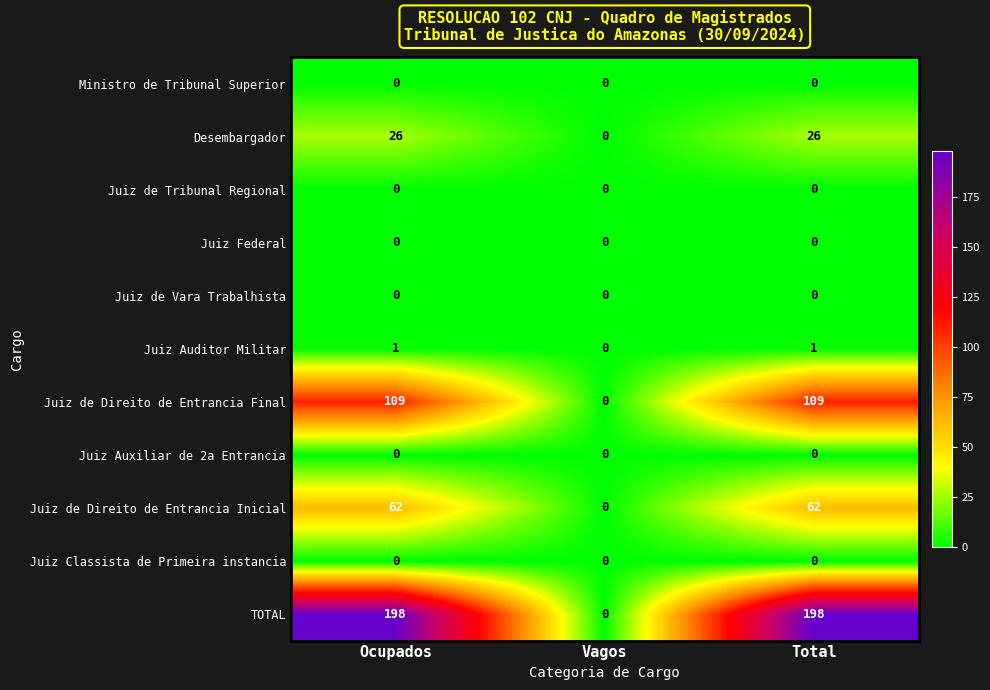

Which series has the largest total across all categories?

TOTAL